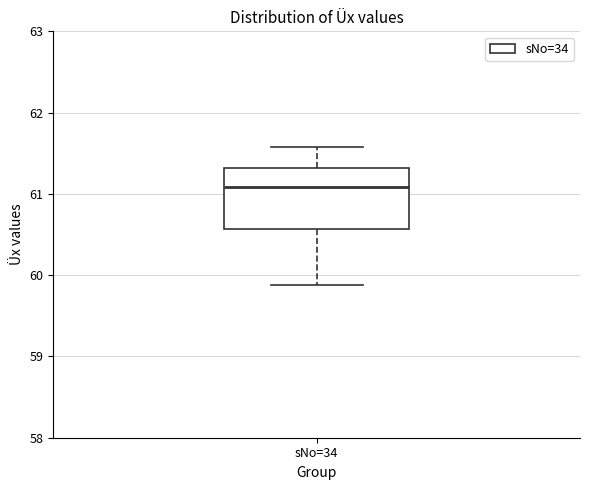

Read this box plot against the y-axis: the position of the median line, the range covered by the box, and the ends of both whiskers. The values are not printed on the chart, so give them approximately, as read against the axis.

median 61.1, box 60.6 to 61.3, whiskers 59.9 to 61.6